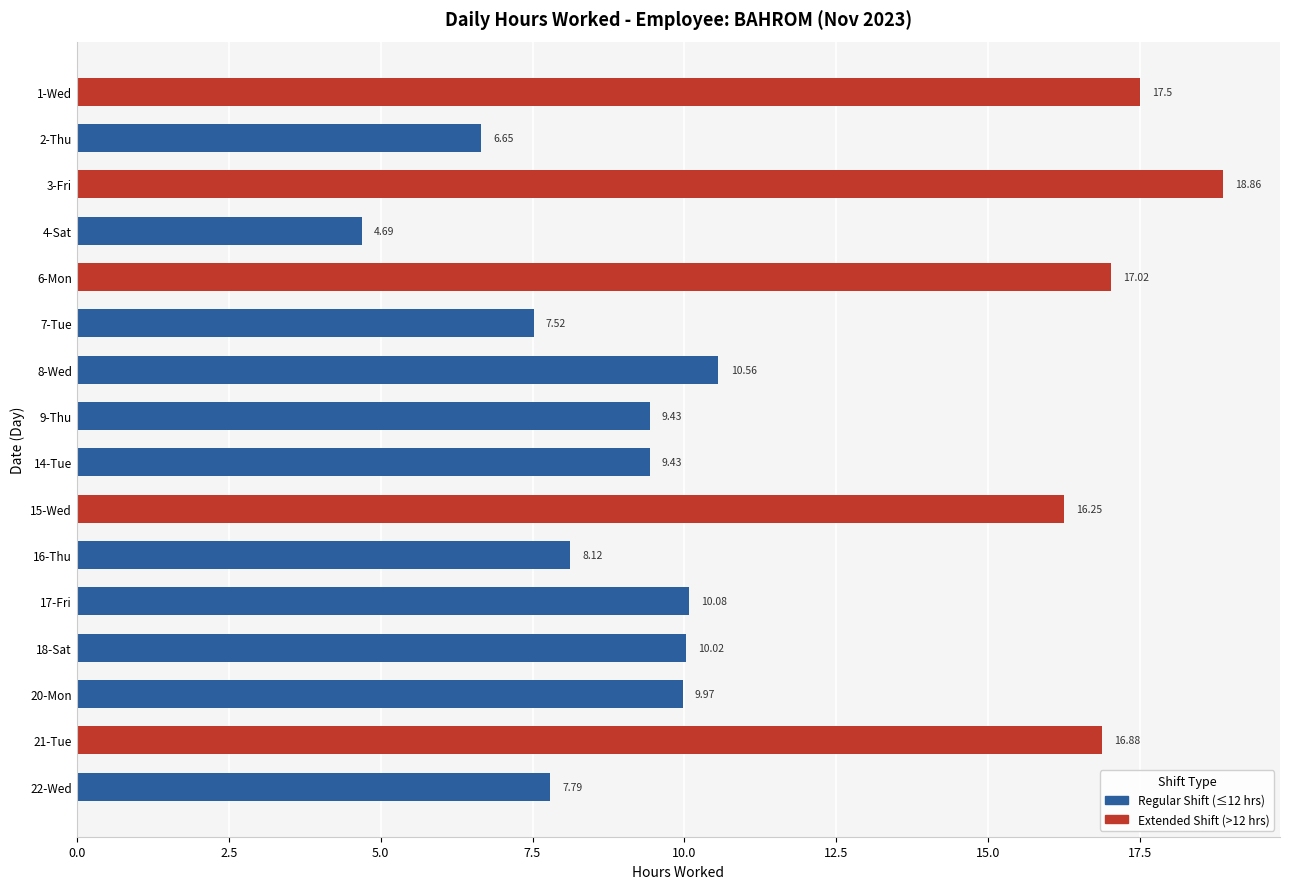

Between 17-Fri and 18-Sat, which is larger?

17-Fri